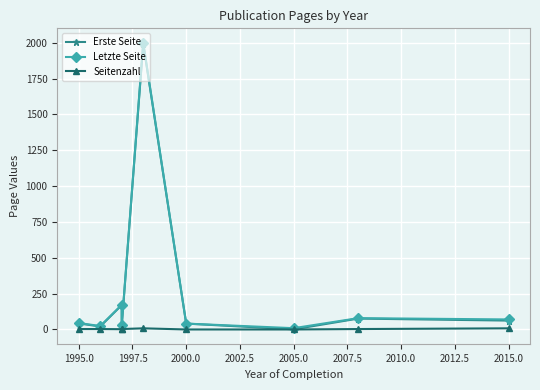

What is the value of the Seitenzahl point at the 9th from the left?

8